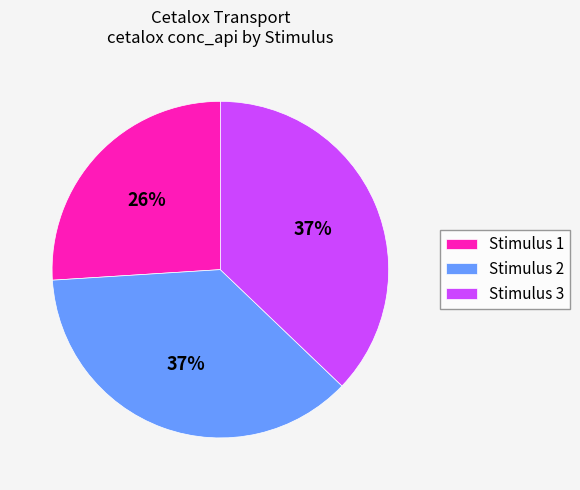

Do Stimulus 1 and Stimulus 2 together represent more than half of the pie?

Yes